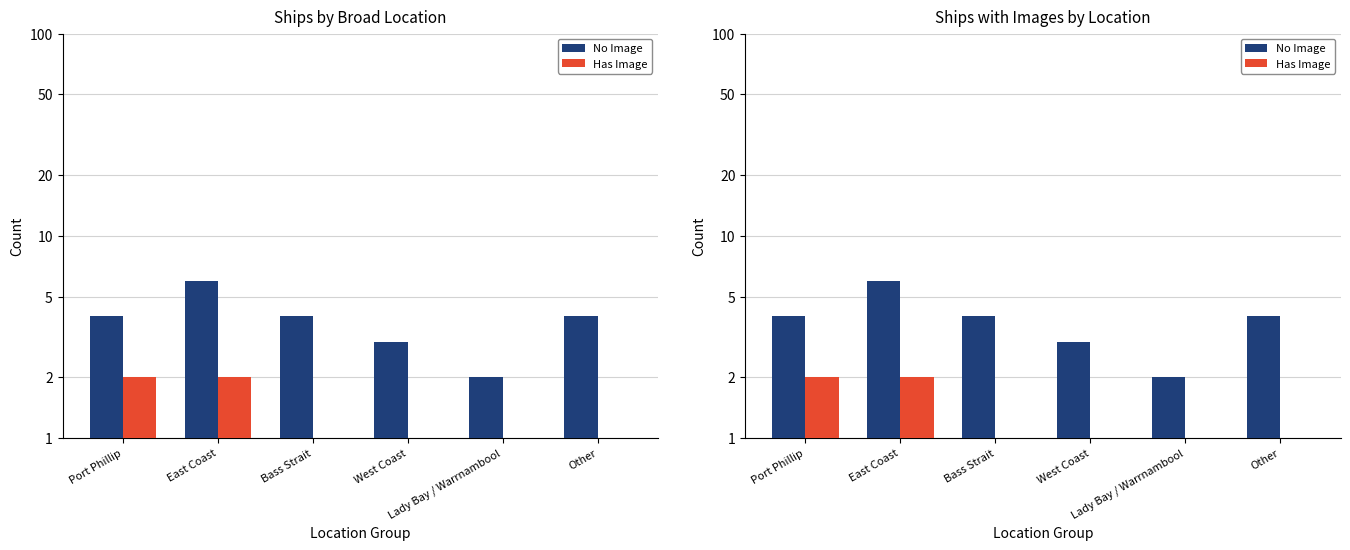

The No Image series shows 4 at Bass Strait. True or false?

True